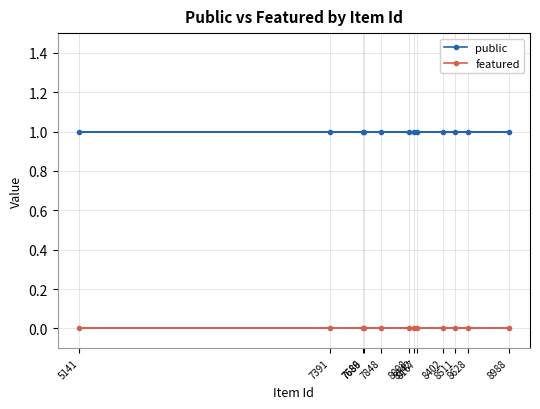

List the series in order of their overall mean, highest first.

public, featured